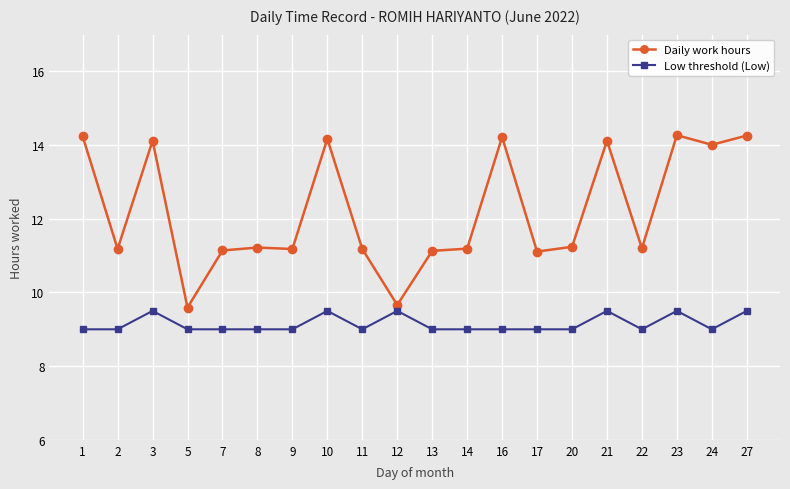

True or false: Daily work hours and Low threshold (Low) cross at least once.

False